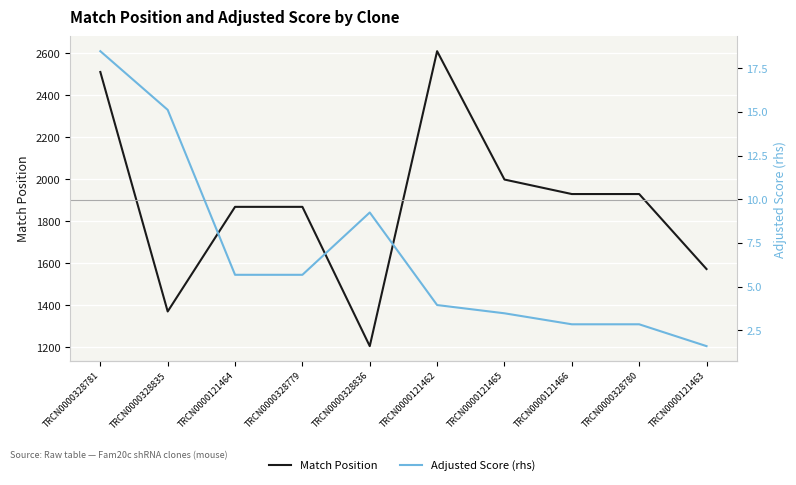

What is the difference between the highest and lowest values at TRCN0000121463?

1571.4